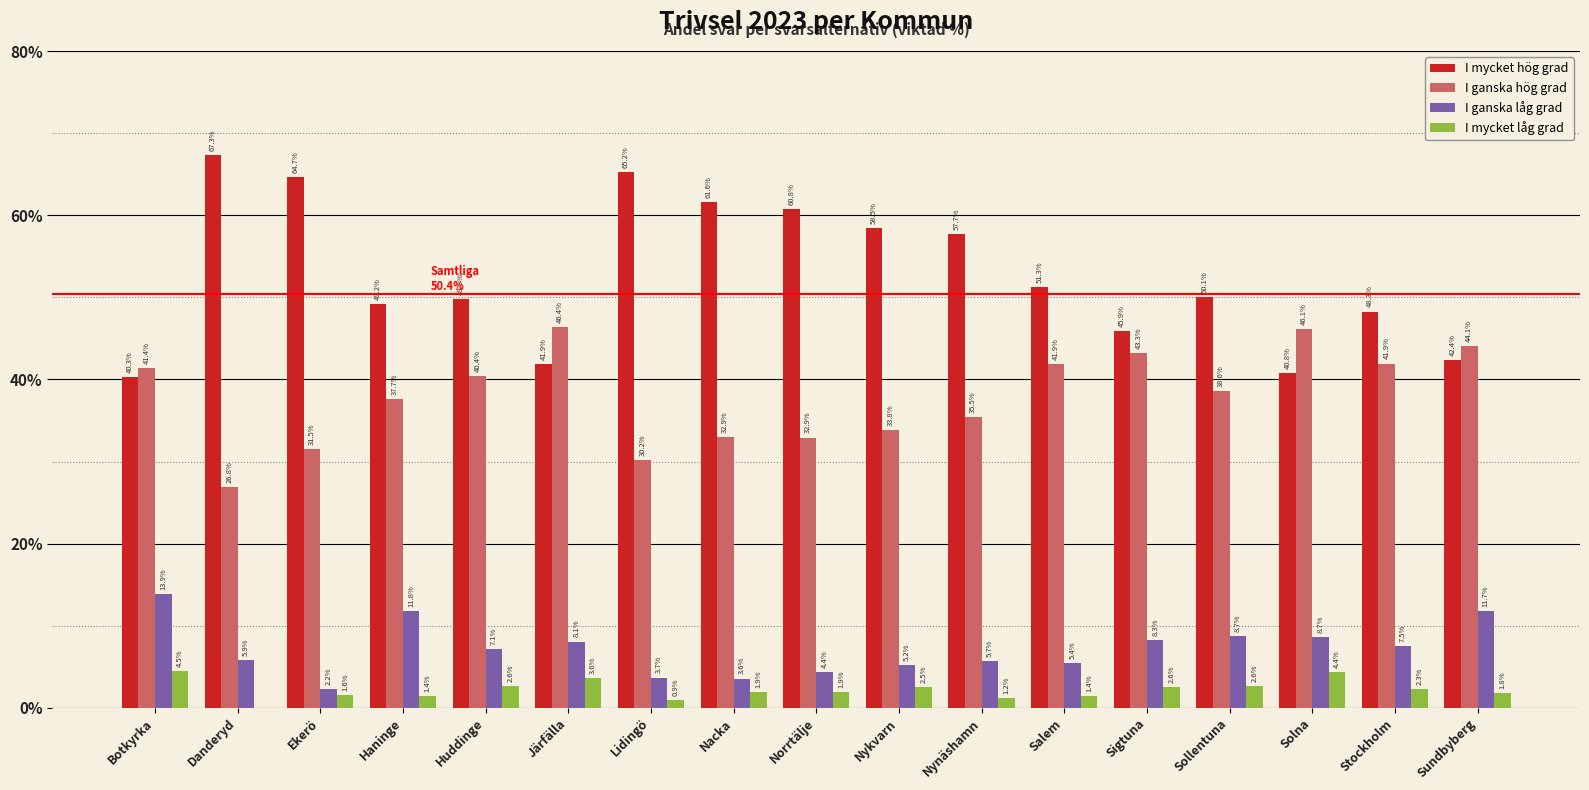

Reading left to right, list all the values displayed in this chart.

I mycket hög grad: Botkyrka=40.3	Danderyd=67.3	Ekerö=64.7	Haninge=49.2	Huddinge=49.8	Järfälla=41.9	Lidingö=65.2	Nacka=61.6	Norrtälje=60.8	Nykvarn=58.5	Nynäshamn=57.7	Salem=51.3	Sigtuna=45.9	Sollentuna=50.1	Solna=40.8	Stockholm=48.3	Sundbyberg=42.4
I ganska hög grad: Botkyrka=41.4	Danderyd=26.8	Ekerö=31.5	Haninge=37.7	Huddinge=40.4	Järfälla=46.4	Lidingö=30.2	Nacka=32.9	Norrtälje=32.9	Nykvarn=33.8	Nynäshamn=35.5	Salem=41.9	Sigtuna=43.3	Sollentuna=38.6	Solna=46.1	Stockholm=41.9	Sundbyberg=44.1
I ganska låg grad: Botkyrka=13.9	Danderyd=5.9	Ekerö=2.2	Haninge=11.8	Huddinge=7.1	Järfälla=8.1	Lidingö=3.7	Nacka=3.6	Norrtälje=4.4	Nykvarn=5.2	Nynäshamn=5.7	Salem=5.4	Sigtuna=8.3	Sollentuna=8.7	Solna=8.7	Stockholm=7.5	Sundbyberg=11.7
I mycket låg grad: Botkyrka=4.5	Danderyd=0.0	Ekerö=1.6	Haninge=1.4	Huddinge=2.6	Järfälla=3.6	Lidingö=0.9	Nacka=1.9	Norrtälje=1.9	Nykvarn=2.5	Nynäshamn=1.2	Salem=1.4	Sigtuna=2.6	Sollentuna=2.6	Solna=4.4	Stockholm=2.3	Sundbyberg=1.8